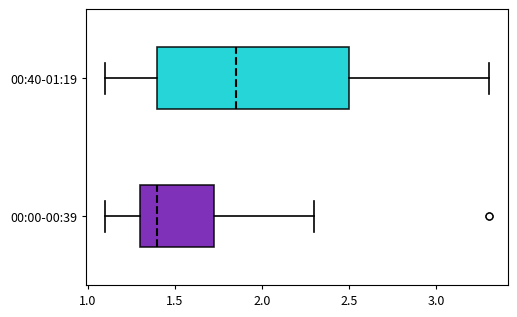

Reading bottom to top, read every box against the x-axis: the position of its median line, the range the box covers, and the ends of its whiskers. The values are not printed on the chart, so give them approximately, as read against the axis.

00:00-00:39: median 1.40, box 1.30 to 1.75, whiskers 1.10 to 2.30
00:40-01:19: median 1.85, box 1.40 to 2.50, whiskers 1.10 to 3.30